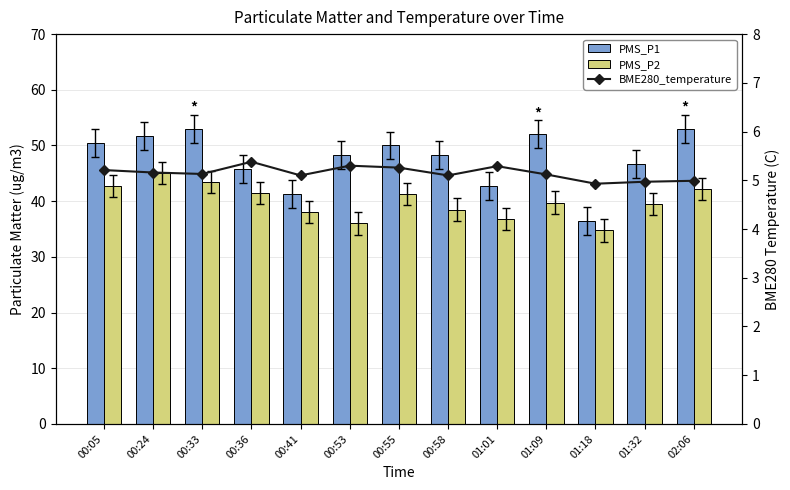

What is the value of the PMS_P1 bar at the 9th from the left?

42.8